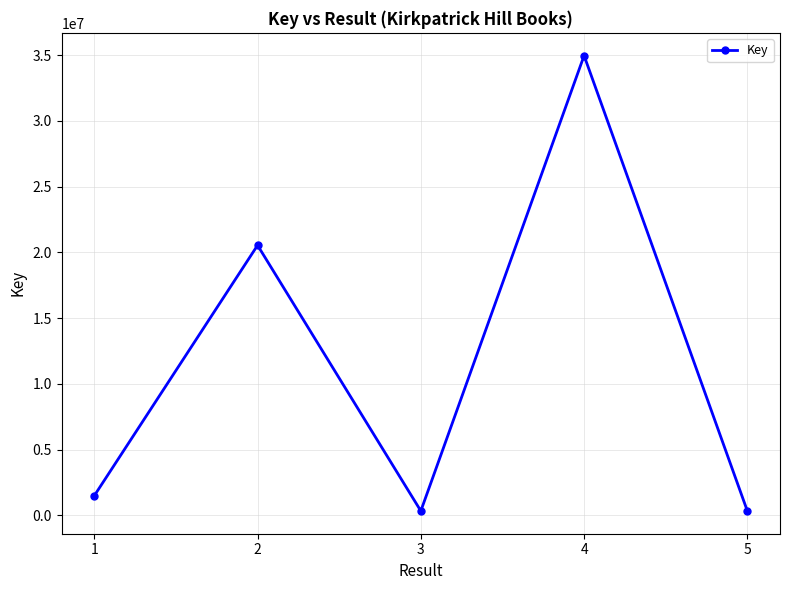

Does the chart display data point markers on the line(s)?

Yes